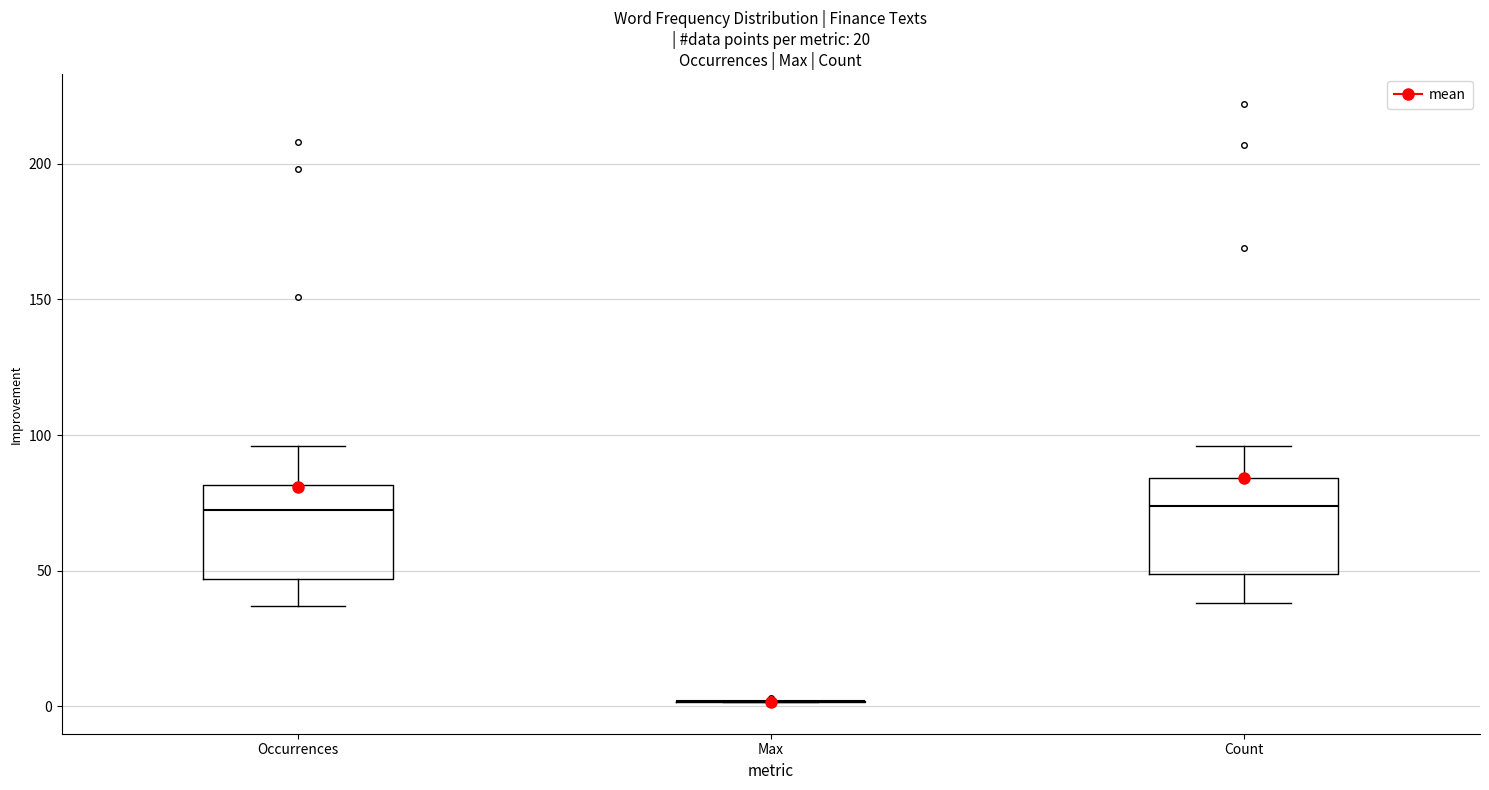

Reading left to right, read every box against the y-axis: the position of its median line, the range the box covers, and the ends of its whiskers. The values are not printed on the chart, so give them approximately, as read against the axis.

Occurrences: median 75, box 45 to 80, whiskers 35 to 95
Max: box collapsed to a line at 0, whiskers 0 to 0
Count: median 75, box 50 to 85, whiskers 40 to 95